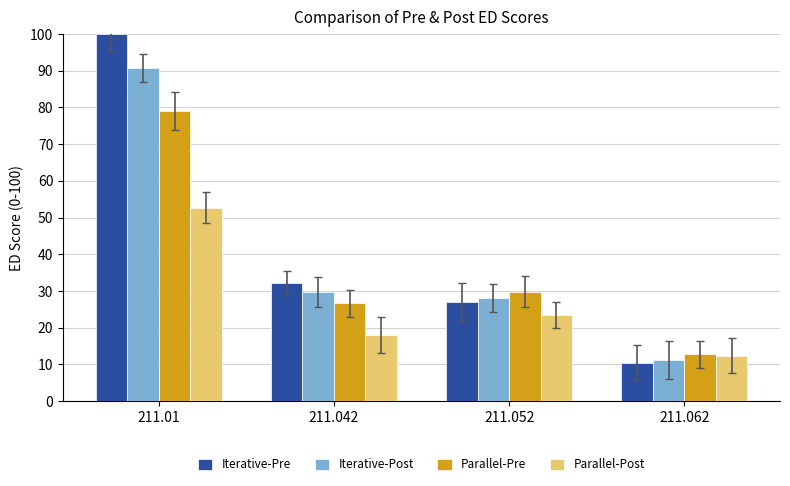

Does the chart contain any negative values?

No